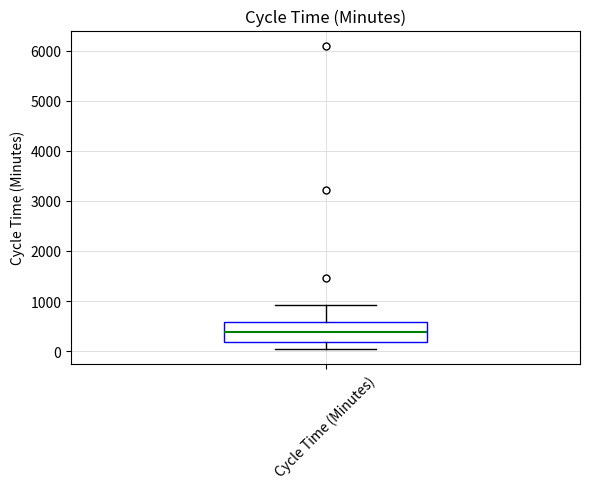

Where is the upper edge of the box for Cycle Time (Minutes) on the y-axis? The values are not printed on the chart, so give them approximately, as read against the axis.

600